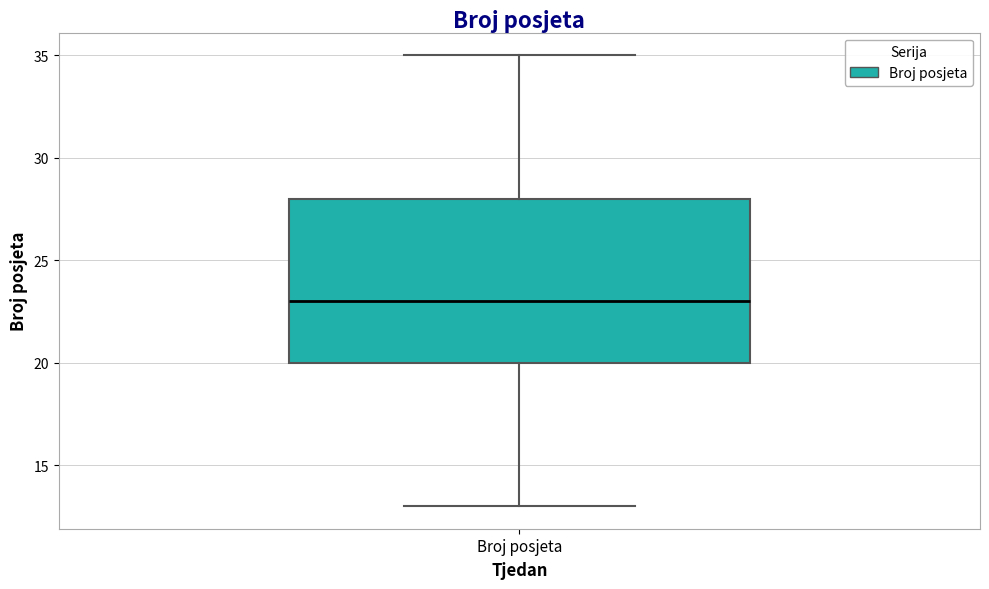

Read this box plot against the y-axis: the position of the median line, the range covered by the box, and the ends of both whiskers. The values are not printed on the chart, so give them approximately, as read against the axis.

median 23, box 20 to 28, whiskers 13 to 35